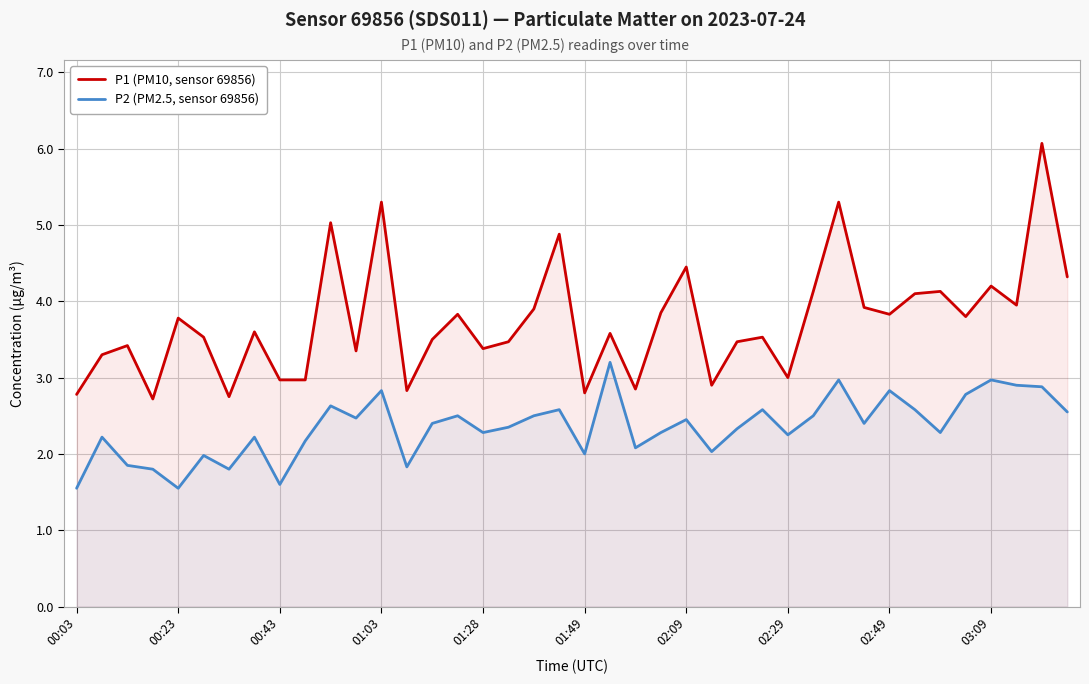

True or false: P2 (PM2.5, sensor 69856) has a value of 2.8 at 02:49.

True